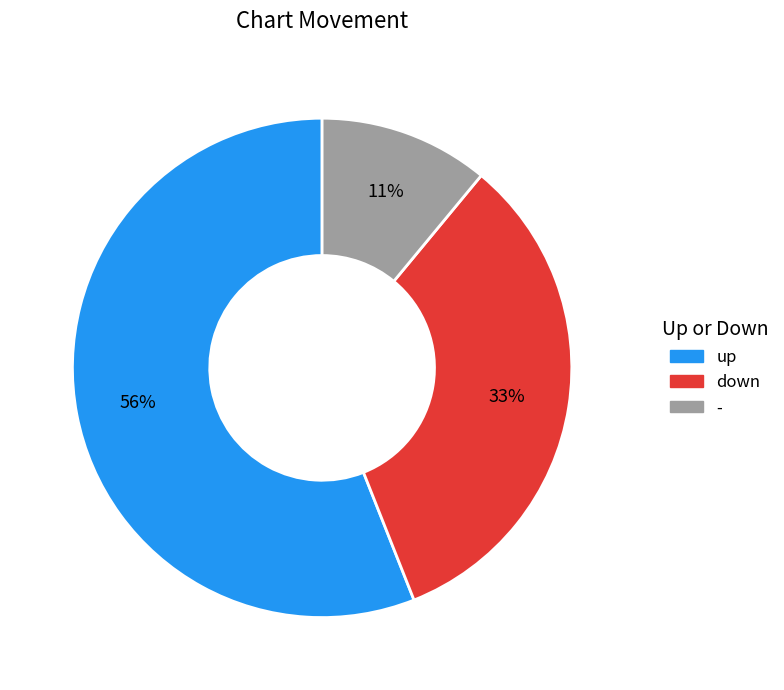

Which slice represents more than half of the pie?

up